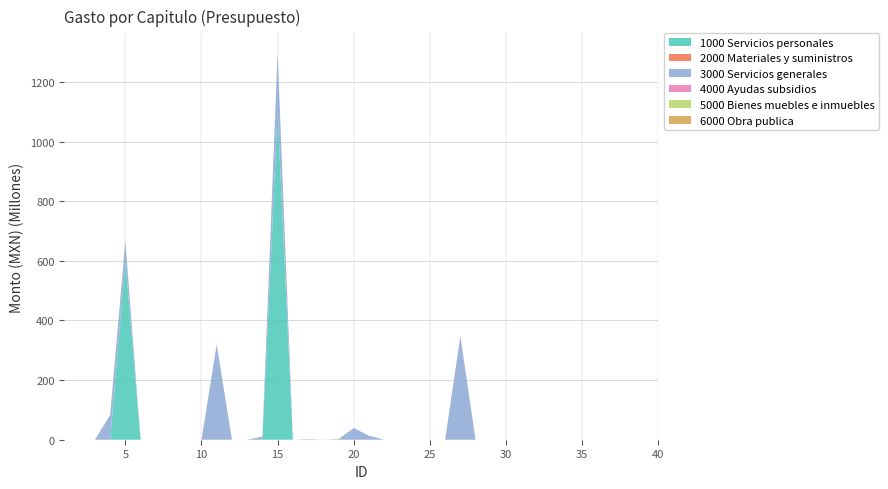

Reading left to right, what are all the values shown in this chart?

1000 Servicios personales: 0.0	0.0	0.0	0.0	599528585.6	0.0	0.0	0.0	0.0	0.0	0.0	0.0	0.0	0.0	1096457507.4	0.0	0.0	0.0	0.0	0.0	0.0	0.0	0.0	0.0	0.0	0.0	0.0	0.0	0.0	0.0	0.0	0.0	0.0	0.0	0.0	0.0	0.0	0.0	0.0	0.0
2000 Materiales y suministros: 0.0	0.0	0.0	0.0	393045.1	0.0	0.0	0.0	0.0	0.0	0.0	0.0	0.0	0.0	1235616.0	0.0	0.0	0.0	0.0	0.0	0.0	0.0	0.0	0.0	0.0	0.0	0.0	0.0	0.0	0.0	0.0	0.0	0.0	0.0	0.0	0.0	0.0	0.0	0.0	0.0
3000 Servicios generales: 0.0	0.0	0.0	82174622.0	66716985.2	0.0	0.0	0.0	0.0	0.0	318874765.4	0.0	0.0	10697686.0	200216951.7	0.0	1823709.1	0.0	1655045.4	39064702.0	13515151.9	0.0	0.0	0.0	0.0	0.0	346301232.6	0.0	0.0	0.0	0.0	0.0	0.0	0.0	0.0	0.0	0.0	0.0	0.0	0.0
4000 Ayudas subsidios: 0.0	0.0	0.0	1102029.4	0.0	0.0	0.0	0.0	0.0	0.0	1102029.4	0.0	0.0	0.0	0.0	0.0	0.0	0.0	0.0	0.0	0.0	0.0	0.0	0.0	0.0	0.0	1102029.4	0.0	0.0	0.0	0.0	0.0	0.0	0.0	0.0	0.0	0.0	0.0	0.0	0.0
5000 Bienes muebles e inmuebles: 0.0	0.0	0.0	0.0	0.0	0.0	0.0	0.0	0.0	0.0	0.0	0.0	0.0	0.0	0.0	0.0	0.0	0.0	1714923.3	0.0	0.0	0.0	0.0	0.0	0.0	0.0	0.0	0.0	0.0	0.0	0.0	0.0	0.0	0.0	0.0	0.0	0.0	0.0	0.0	0.0
6000 Obra publica: 0.0	0.0	0.0	0.0	0.0	0.0	0.0	0.0	0.0	0.0	0.0	0.0	0.0	0.0	0.0	0.0	0.0	0.0	0.0	0.0	0.0	0.0	0.0	0.0	0.0	0.0	0.0	0.0	0.0	0.0	0.0	0.0	0.0	0.0	0.0	0.0	0.0	0.0	0.0	0.0